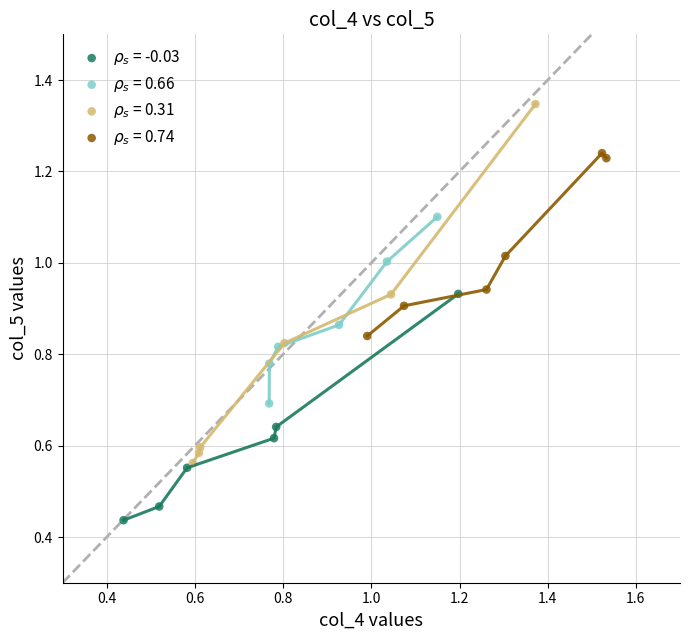

Which series contains the lowest Y value?

$\rho_s$ = -0.03